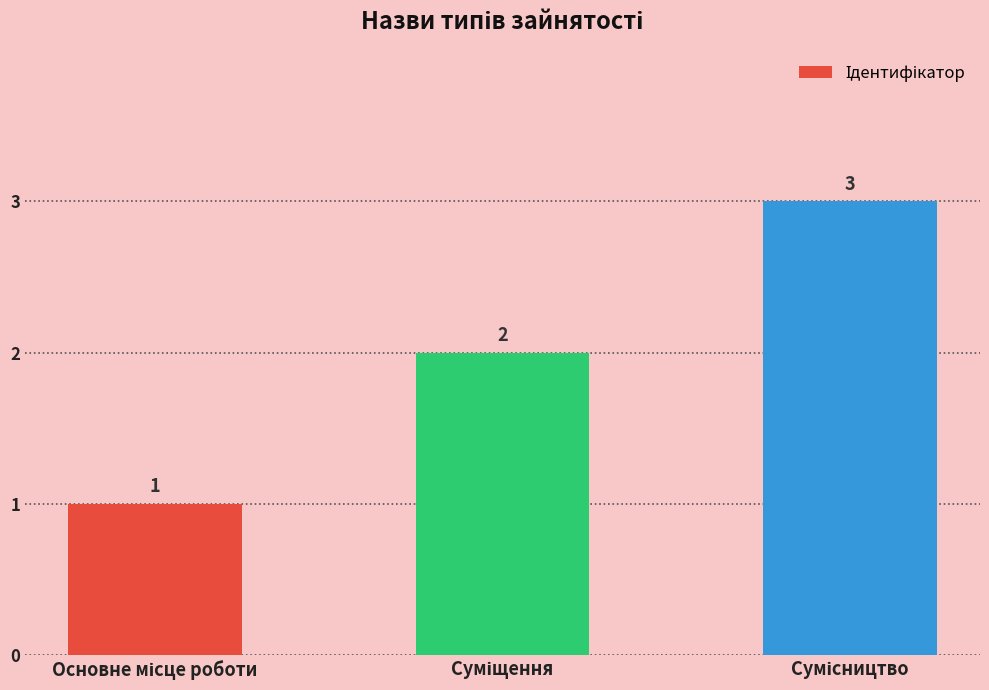

How many values are between 1 and 3?

3